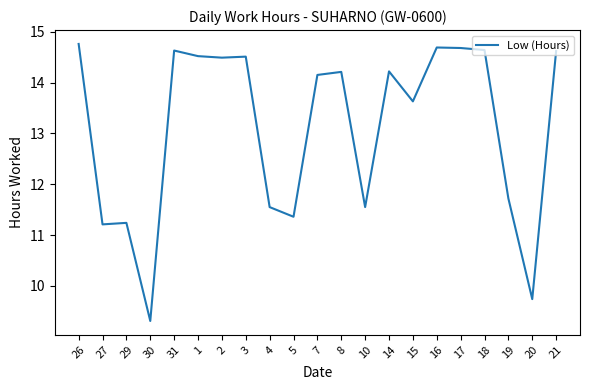

True or false: the data shows 13.6 at 15.

True